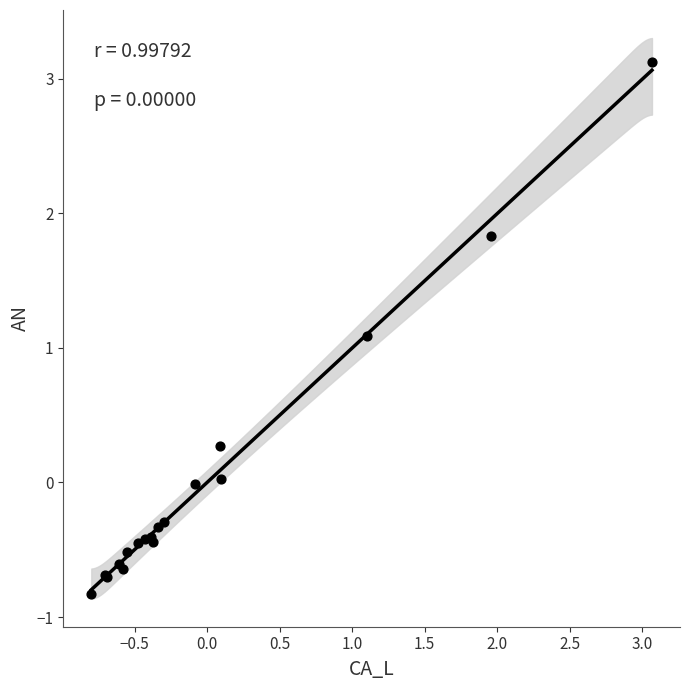

What Y value in the scatter plot is closest to 1?

1.1